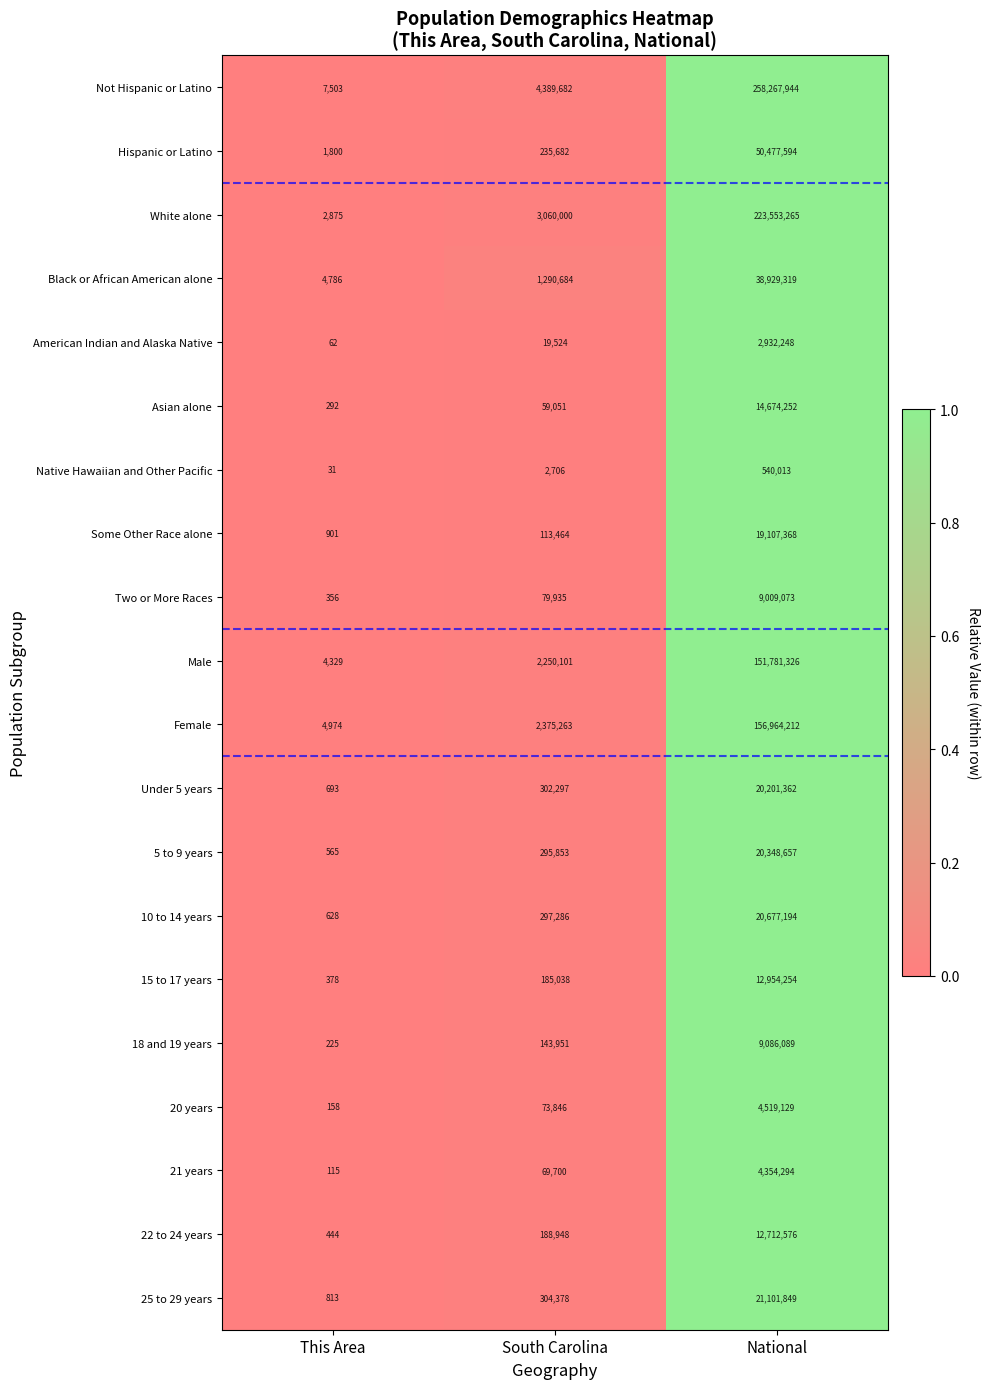

What is the sum of the 25 to 29 years values at South Carolina and This Area?

305191